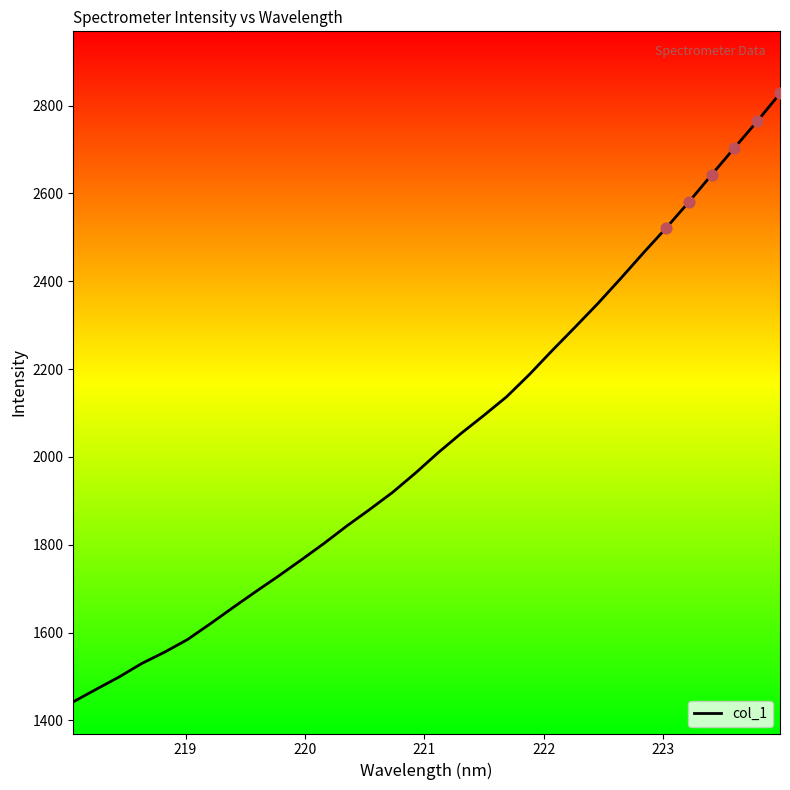

What is the smallest value displayed?

1442.2